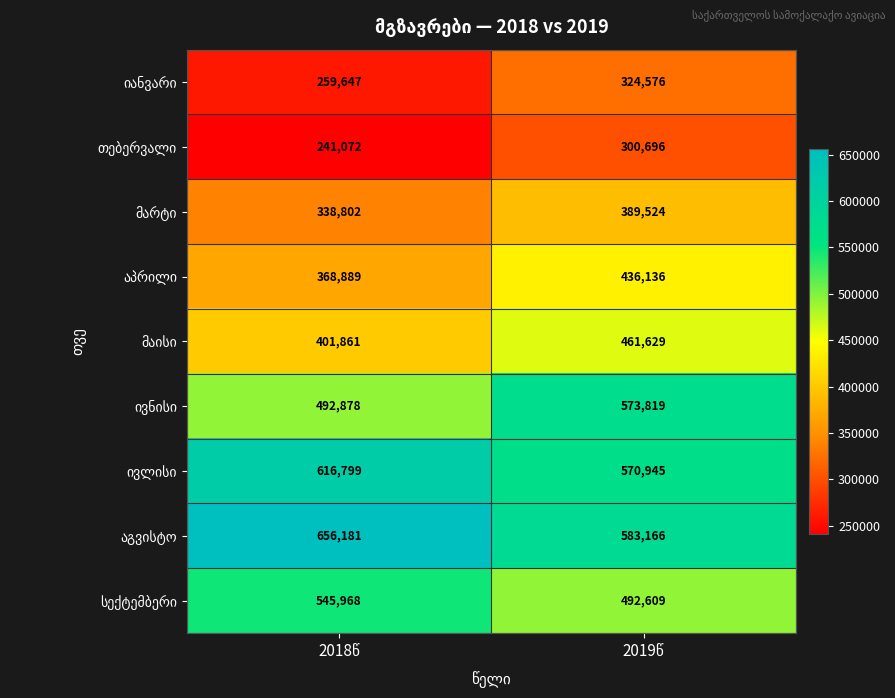

What is the minimum value shown in the chart?

241072